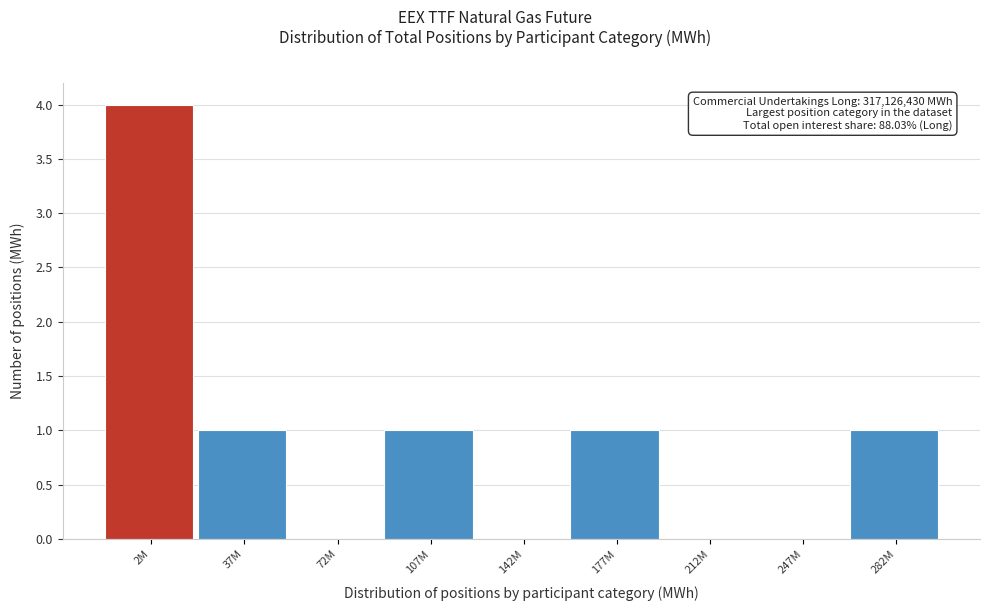

Reading left to right, transcribe all the data shown in this chart.

2M=4	37M=1	72M=0	107M=1	142M=0	177M=1	212M=0	247M=0	282M=1